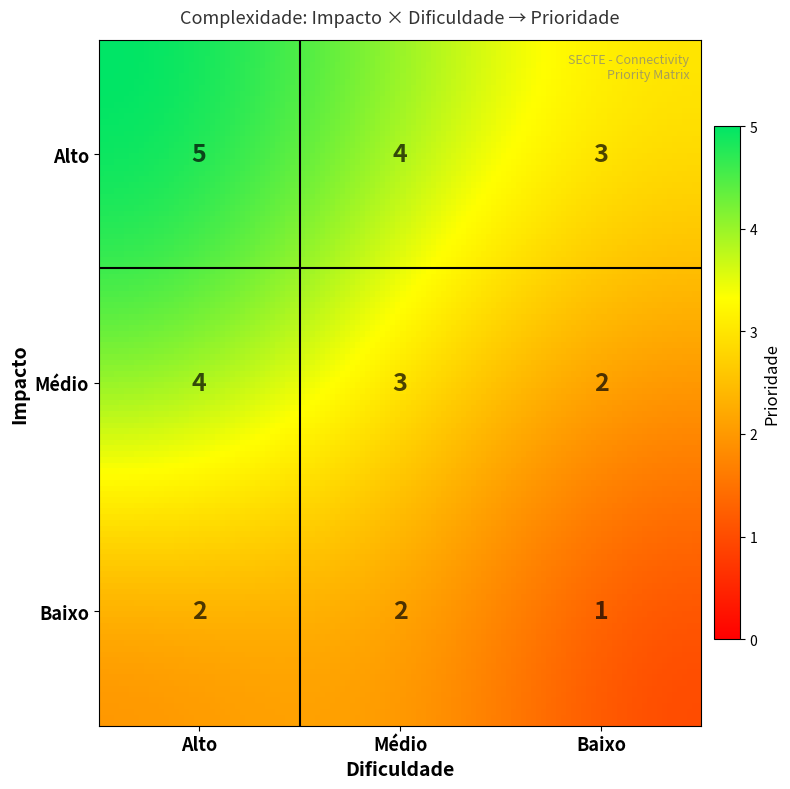

Reading left to right, extract all data points from this chart.

5	4	3	4	3	2	2	2	1